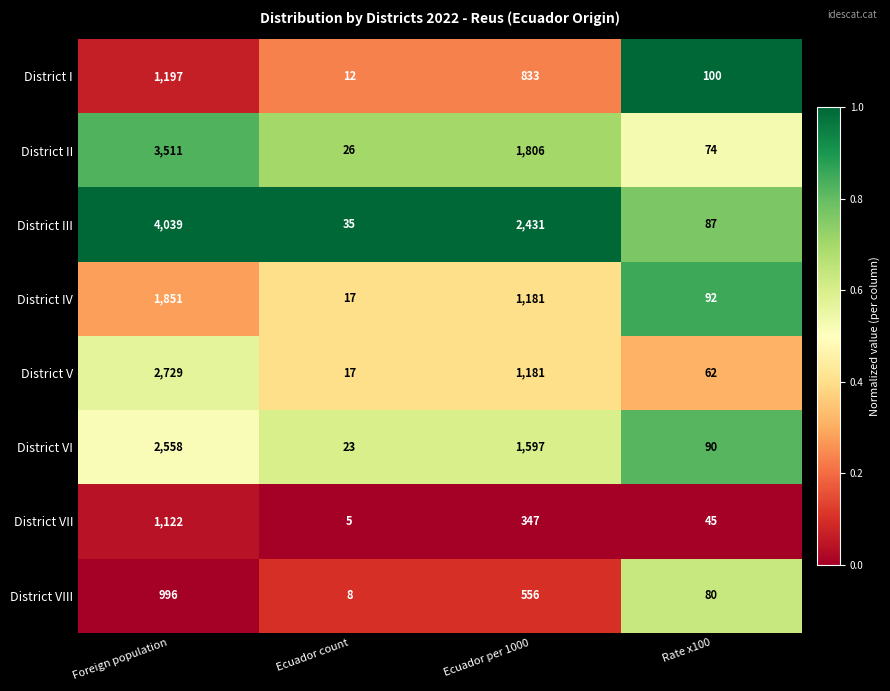

Read the District VI value at Rate x100.

90